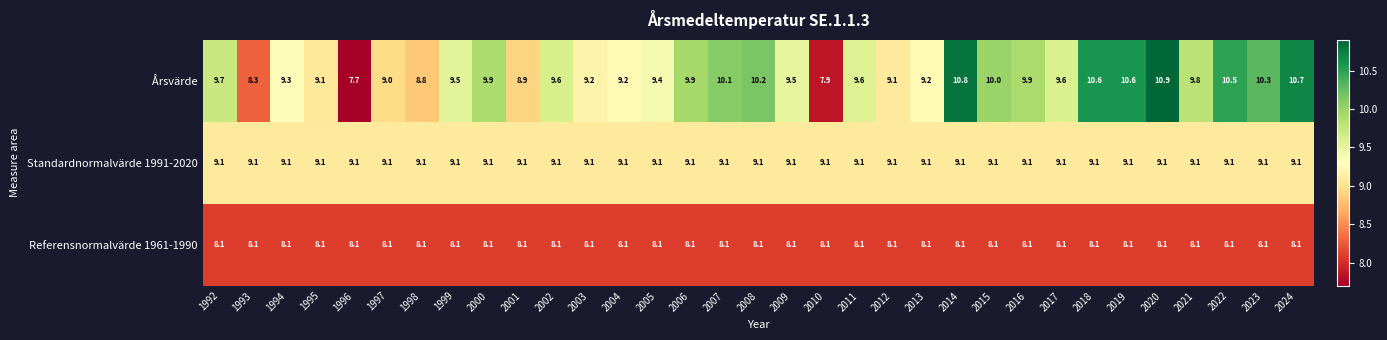

Is the value of Referensnormalvärde 1961-1990 at 2003 greater than the value of Årsvärde at 2023?

No